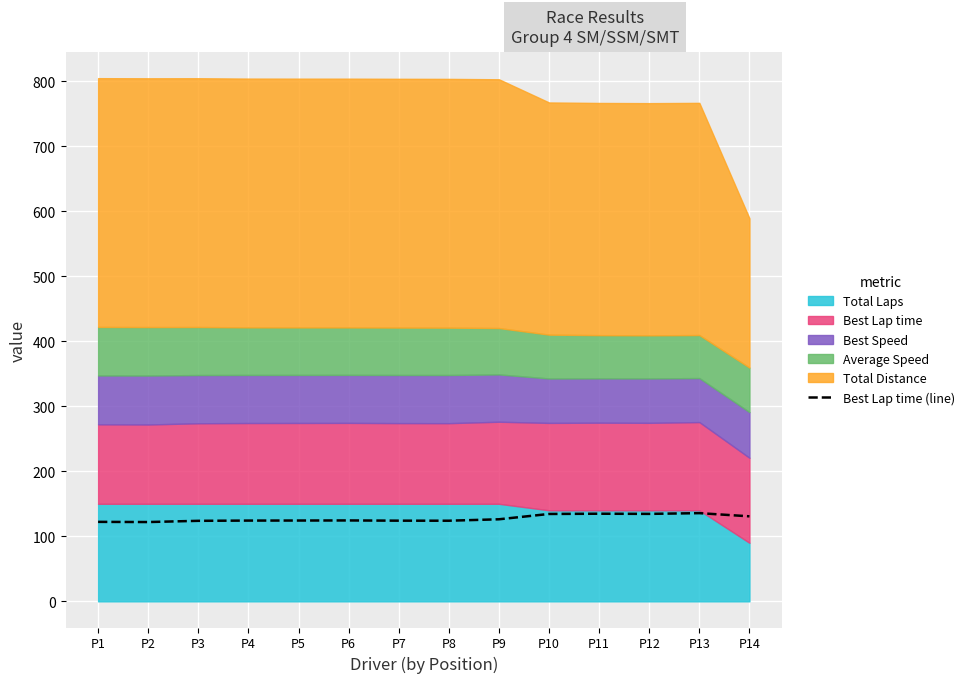

What is the value of the 8th point from the left?

124.0